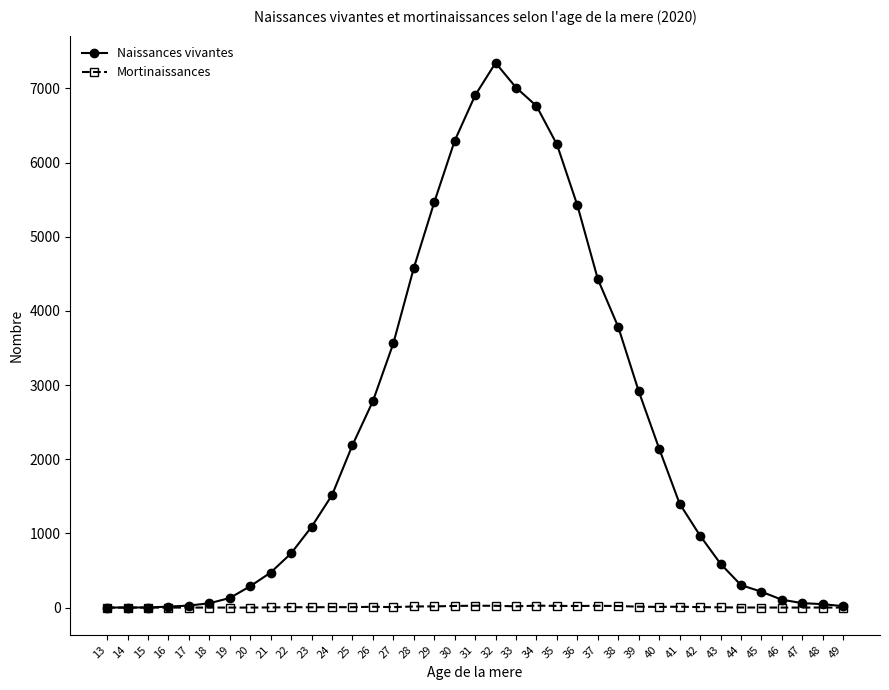

What is the spread (max minus min) of values at 27?

3557